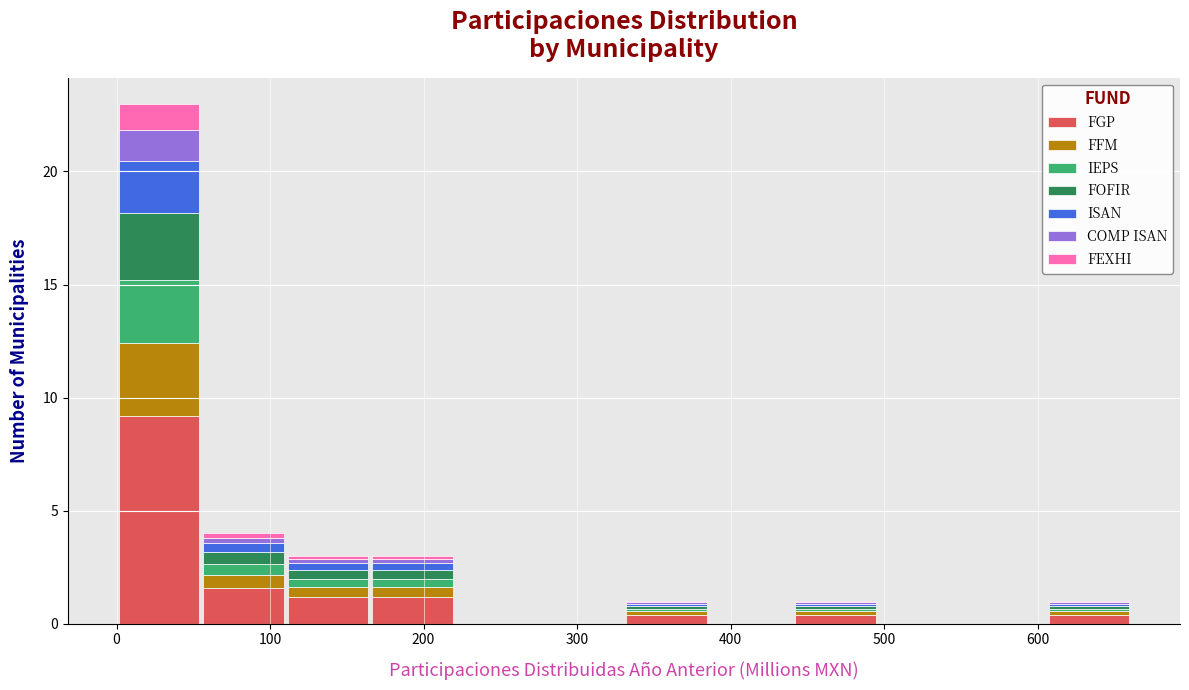

Which range on the x-axis has the tallest stacked bar (by total height)?

0 to 60